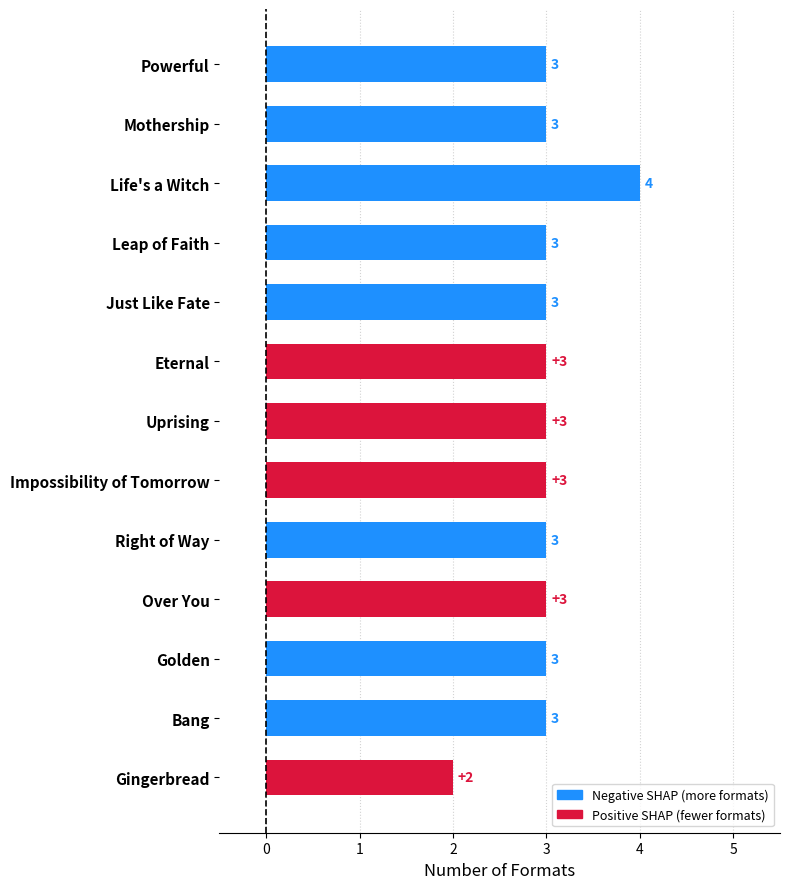

What is the sum of all values?

39